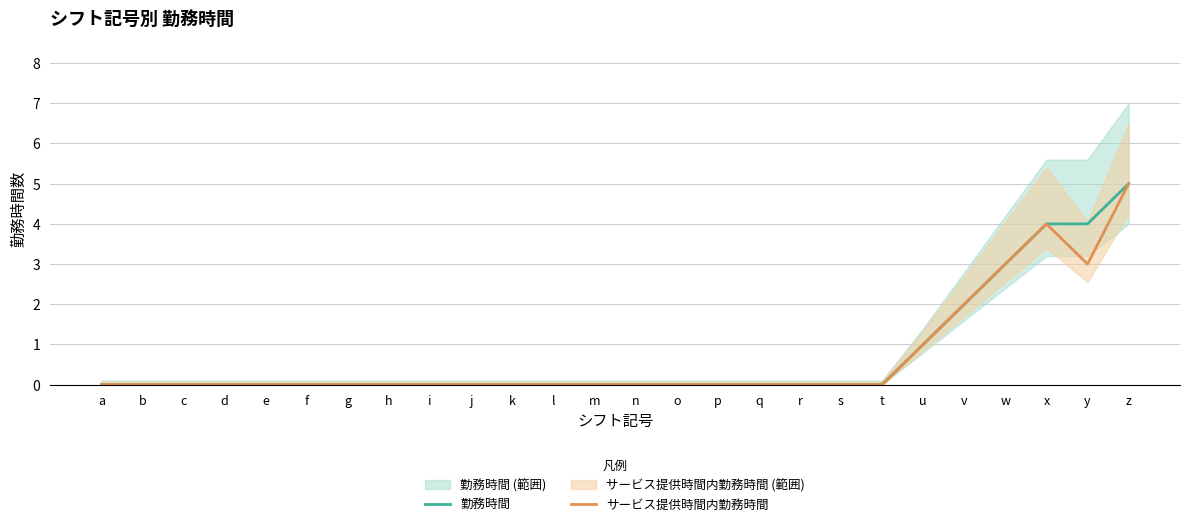

How many lines are shown in the chart?

2